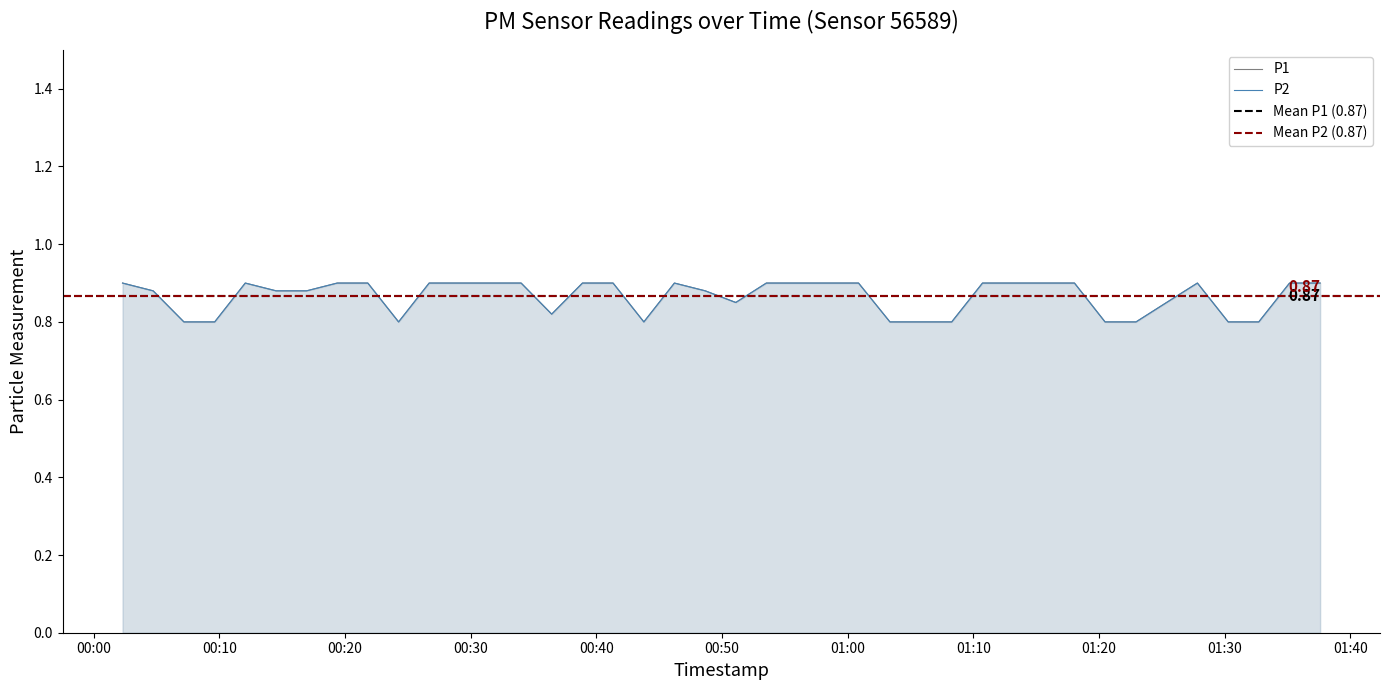

Which series has the largest range (max minus min)?

P1